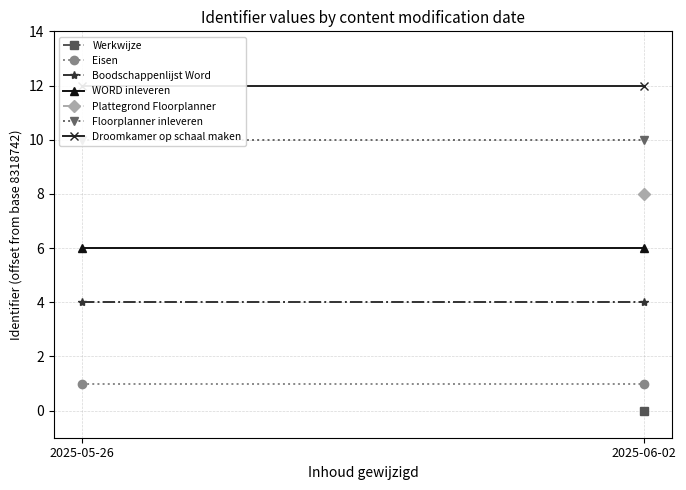

How many lines are shown in the chart?

5